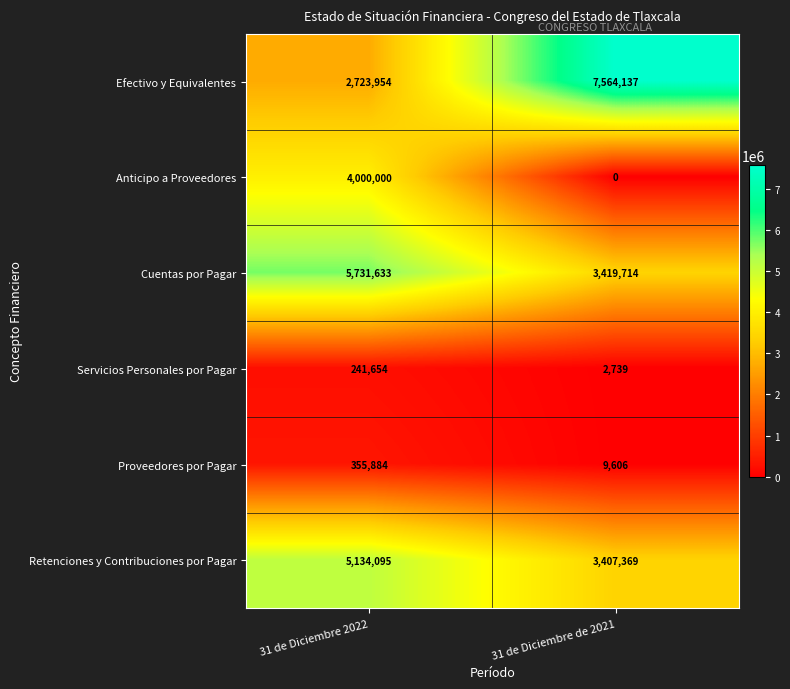

List the series in order of their peak value, lowest first.

Servicios Personales por Pagar, Proveedores por Pagar, Anticipo a Proveedores, Retenciones y Contribuciones por Pagar, Cuentas por Pagar, Efectivo y Equivalentes